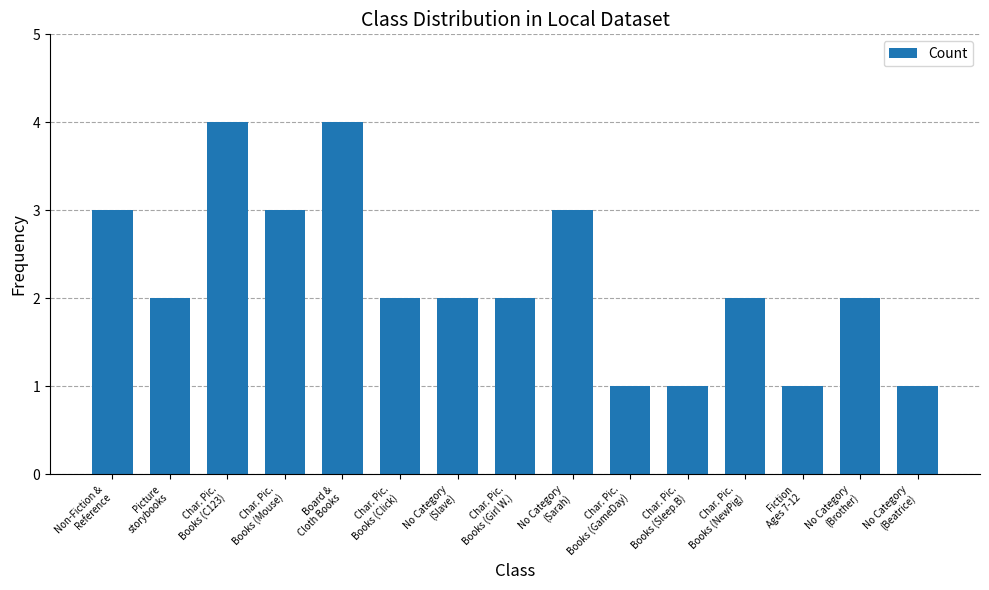

The value at No Category
(Beatrice) is 0. True or false?

False